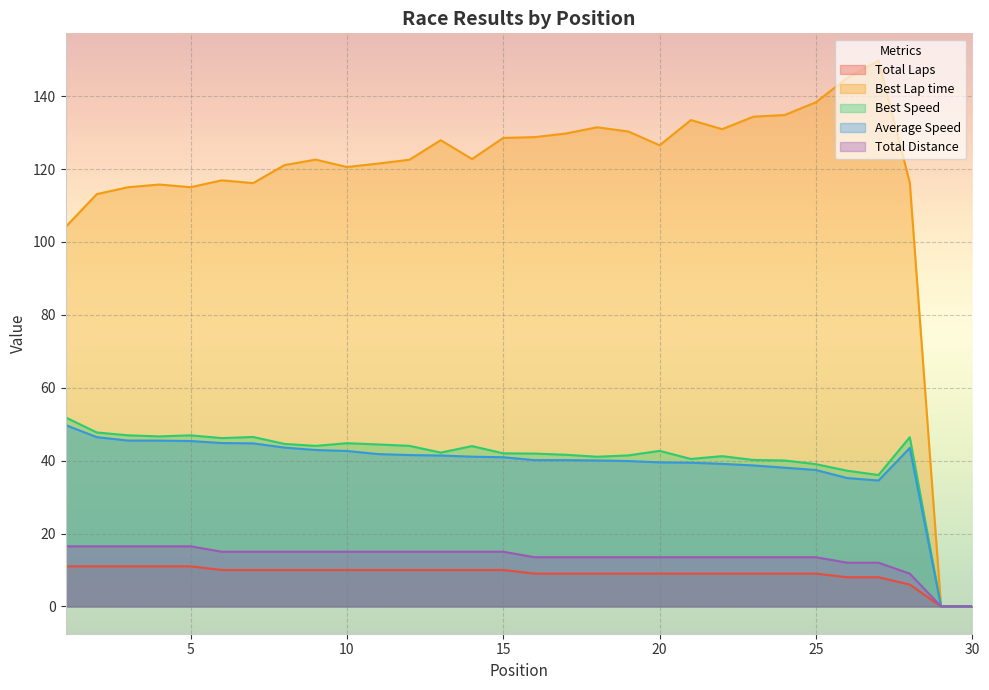

What is the value of the Best Lap time point at the 3rd from the left?

115.0